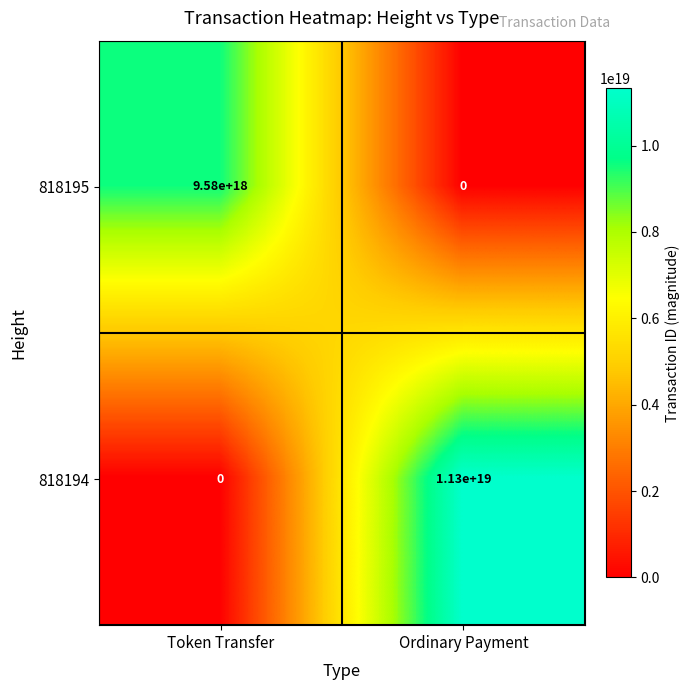

Is it true that 818195 equals 0 at Ordinary Payment?

True